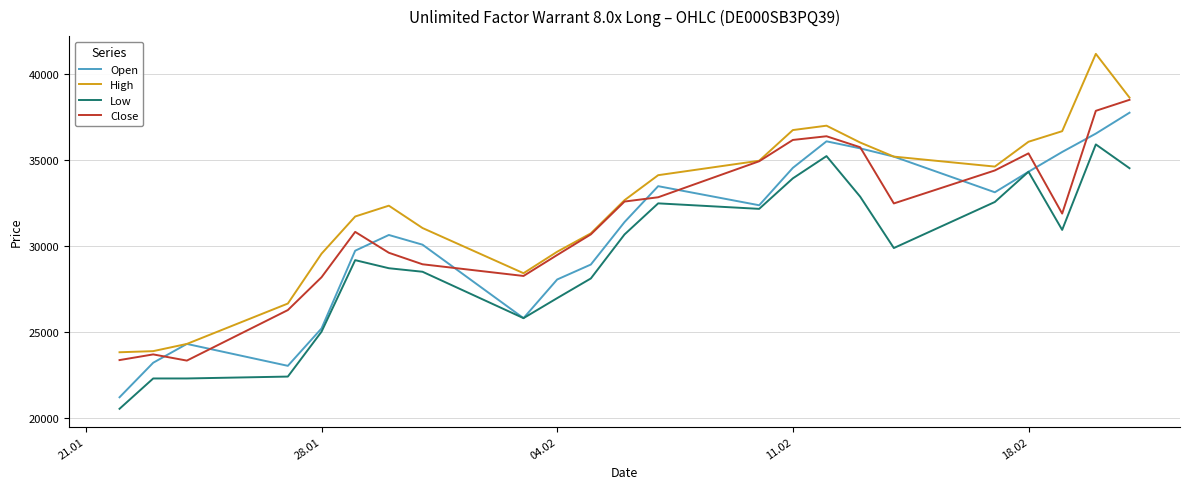

True or false: Open has more than 1 interior local peaks.

True